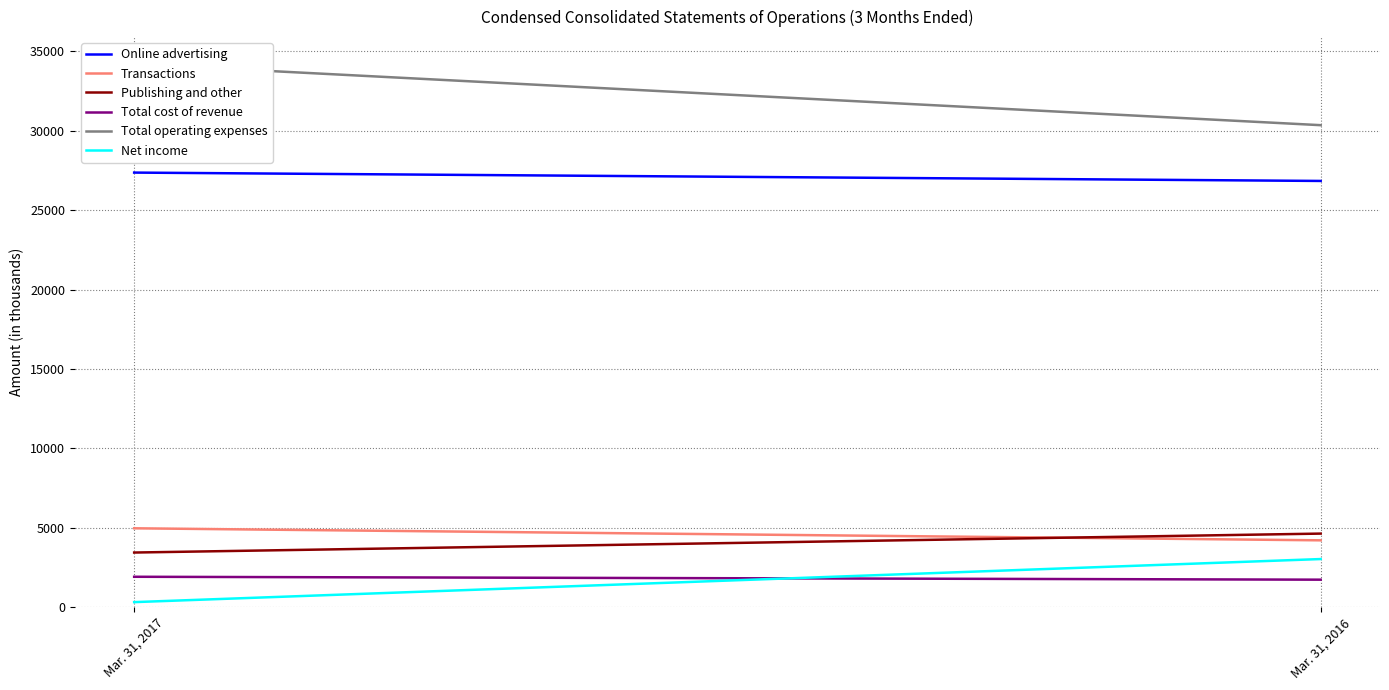

Between Mar. 31, 2017 and Mar. 31, 2016, which series saw the biggest shift?

Total operating expenses